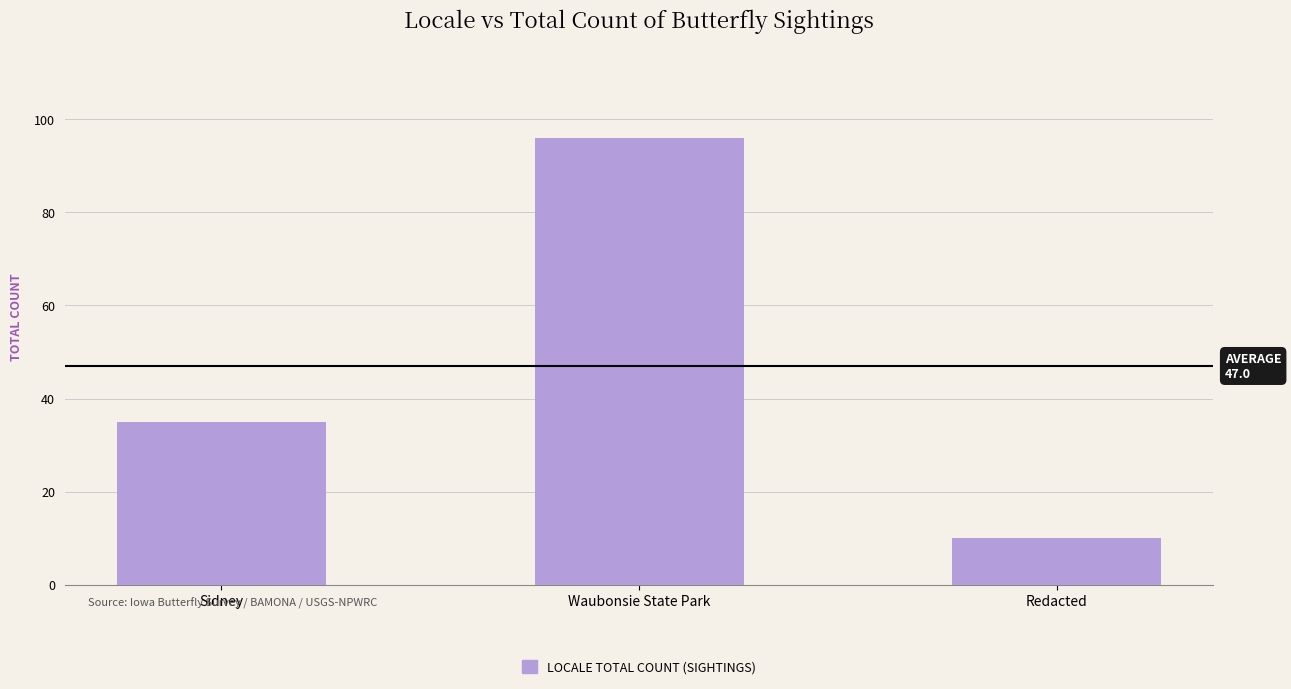

What is the smallest value displayed?

10